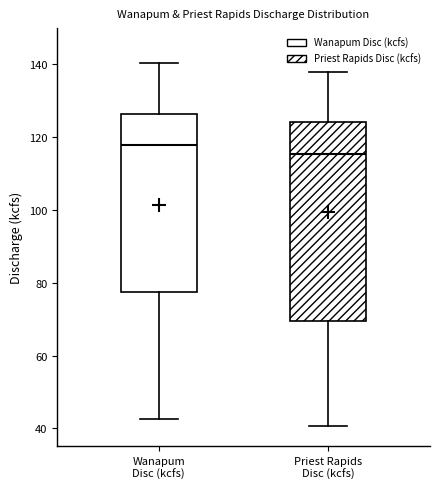

Reading left to right, read every box against the y-axis: the position of its median line, the range the box covers, and the ends of its whiskers. The values are not printed on the chart, so give them approximately, as read against the axis.

Wanapum Disc (kcfs): median 118, box 78 to 126, whiskers 42 to 140
Priest Rapids Disc (kcfs): median 116, box 70 to 124, whiskers 40 to 138